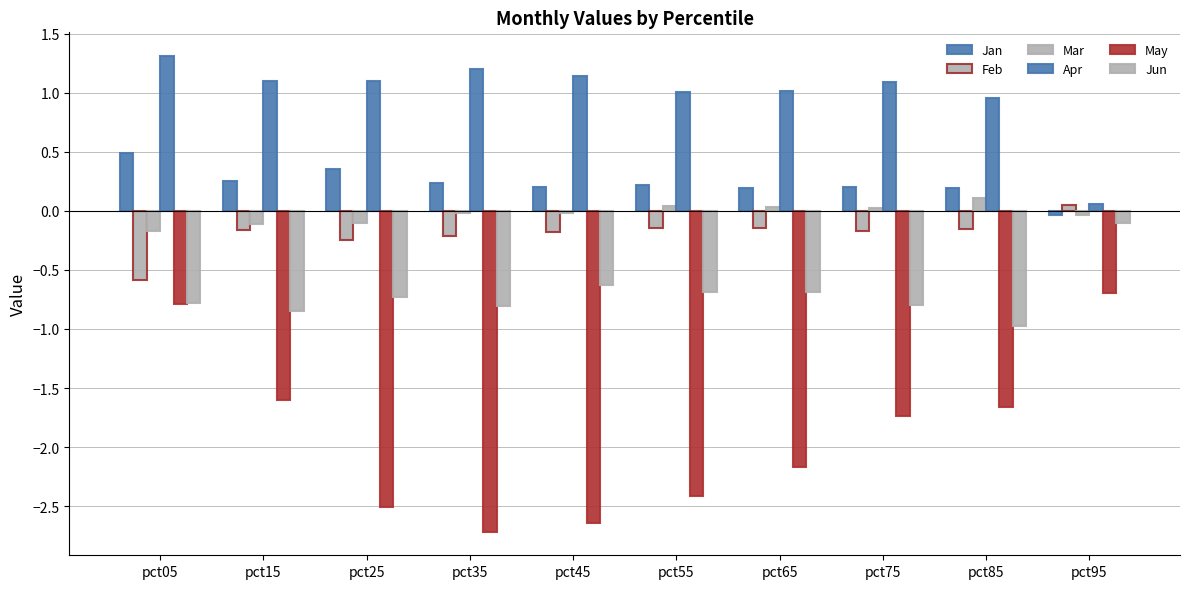

Rank the series by their maximum value, from lowest to highest.

May, Jun, Feb, Mar, Jan, Apr